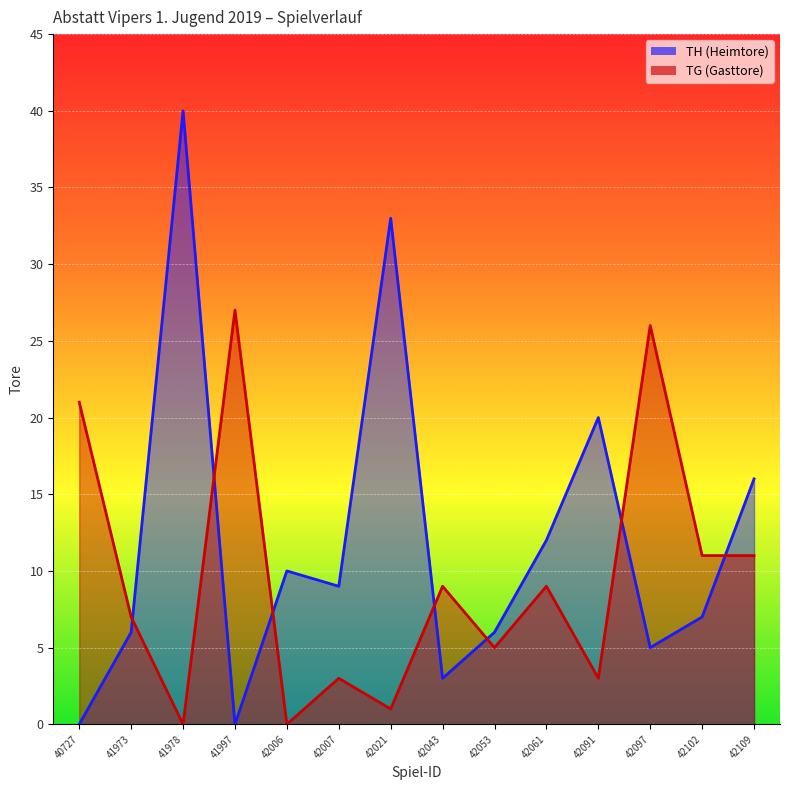

Rank the series by their maximum value, from lowest to highest.

TG (Gasttore), TH (Heimtore)